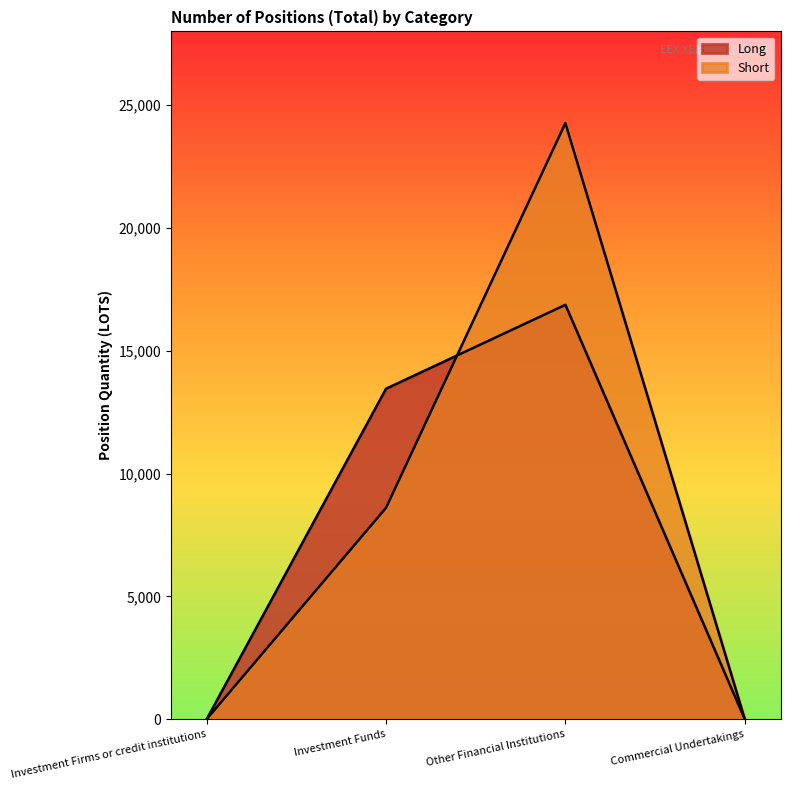

At Other Financial Institutions, list the series in order from largest to smallest.

Short, Long